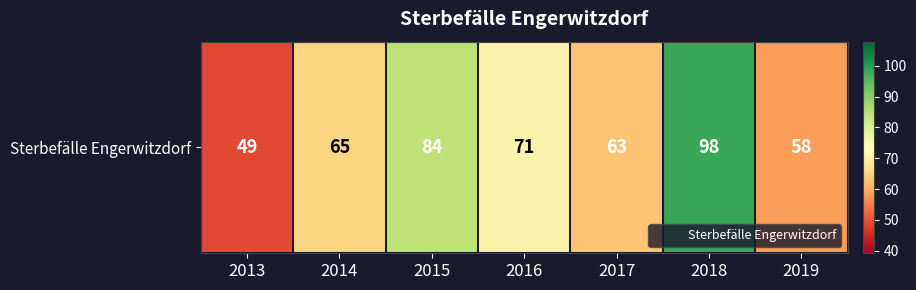

What is the greatest value displayed?

98